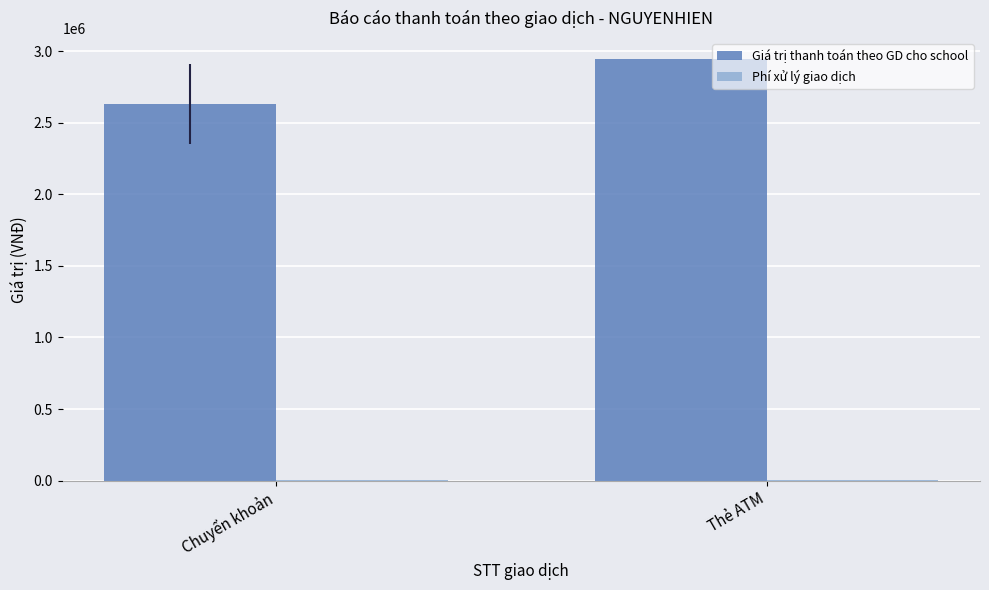

At which label is Giá trị thanh toán theo GD cho school closest to 2786857?

Chuyển khoản